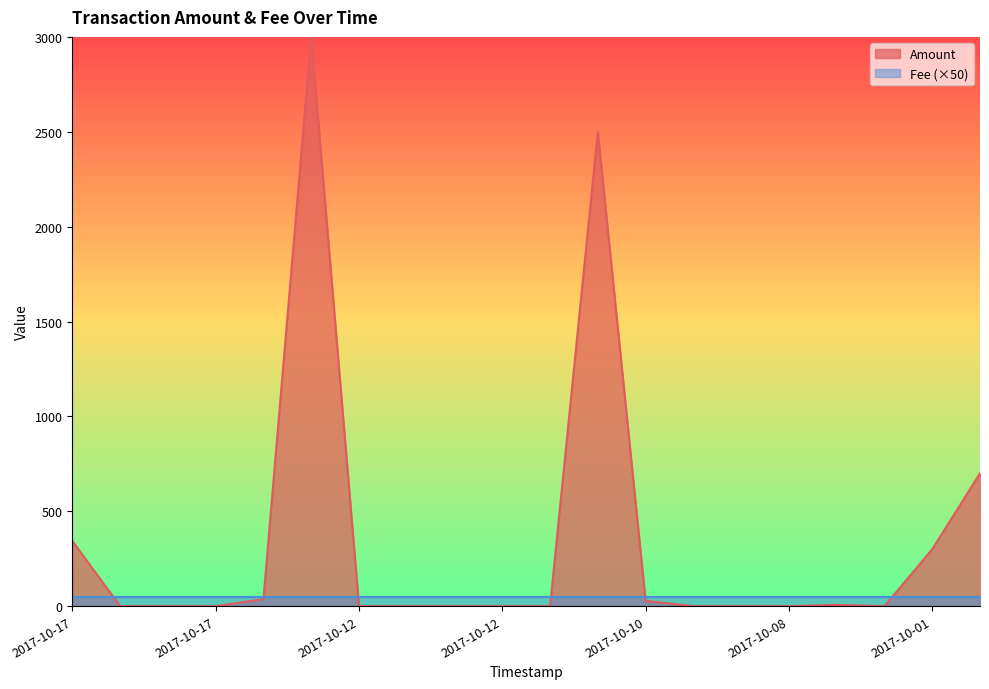

What are all the series names shown in the legend?

Amount, Fee (×50)